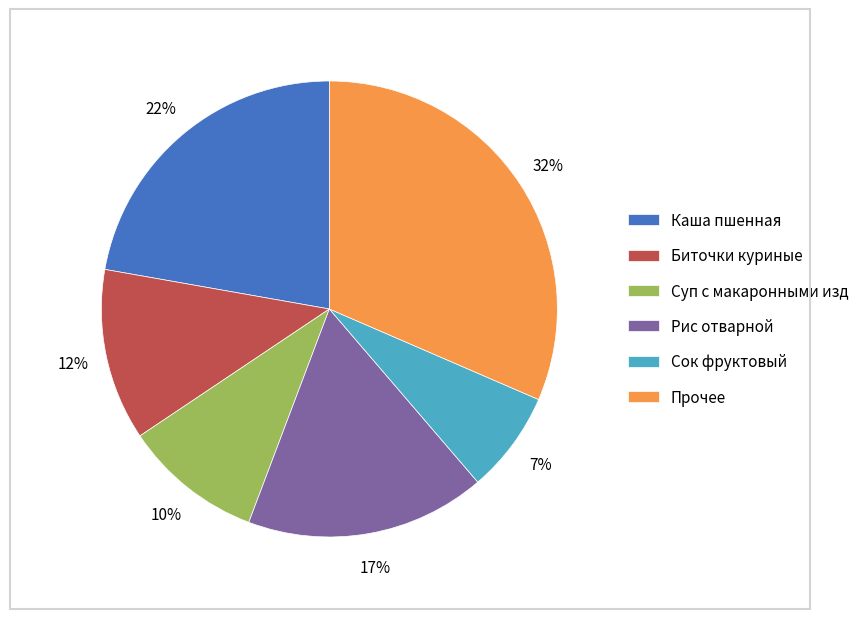

To the nearest percent, what percentage of the pie is Каша пшенная?

22%